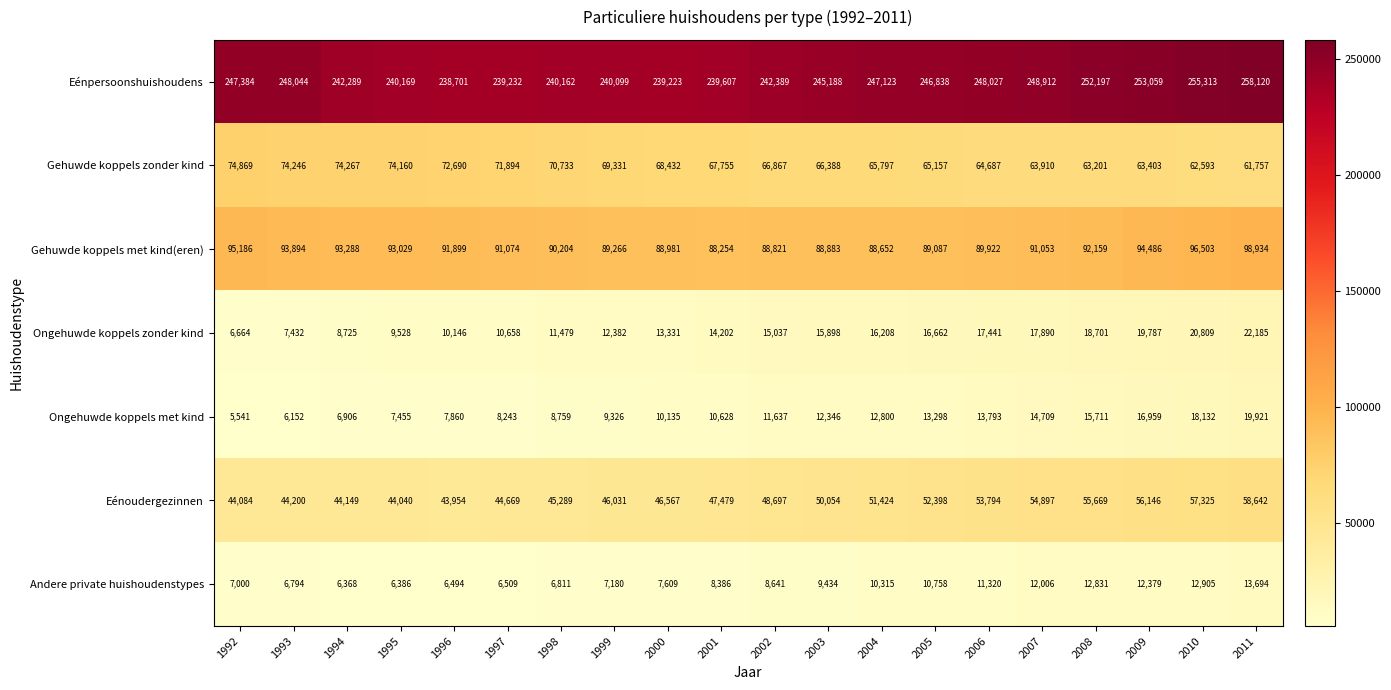

At 1996, list the series in order from largest to smallest.

Eénpersoonshuishoudens, Gehuwde koppels met kind(eren), Gehuwde koppels zonder kind, Eénoudergezinnen, Ongehuwde koppels zonder kind, Ongehuwde koppels met kind, Andere private huishoudenstypes